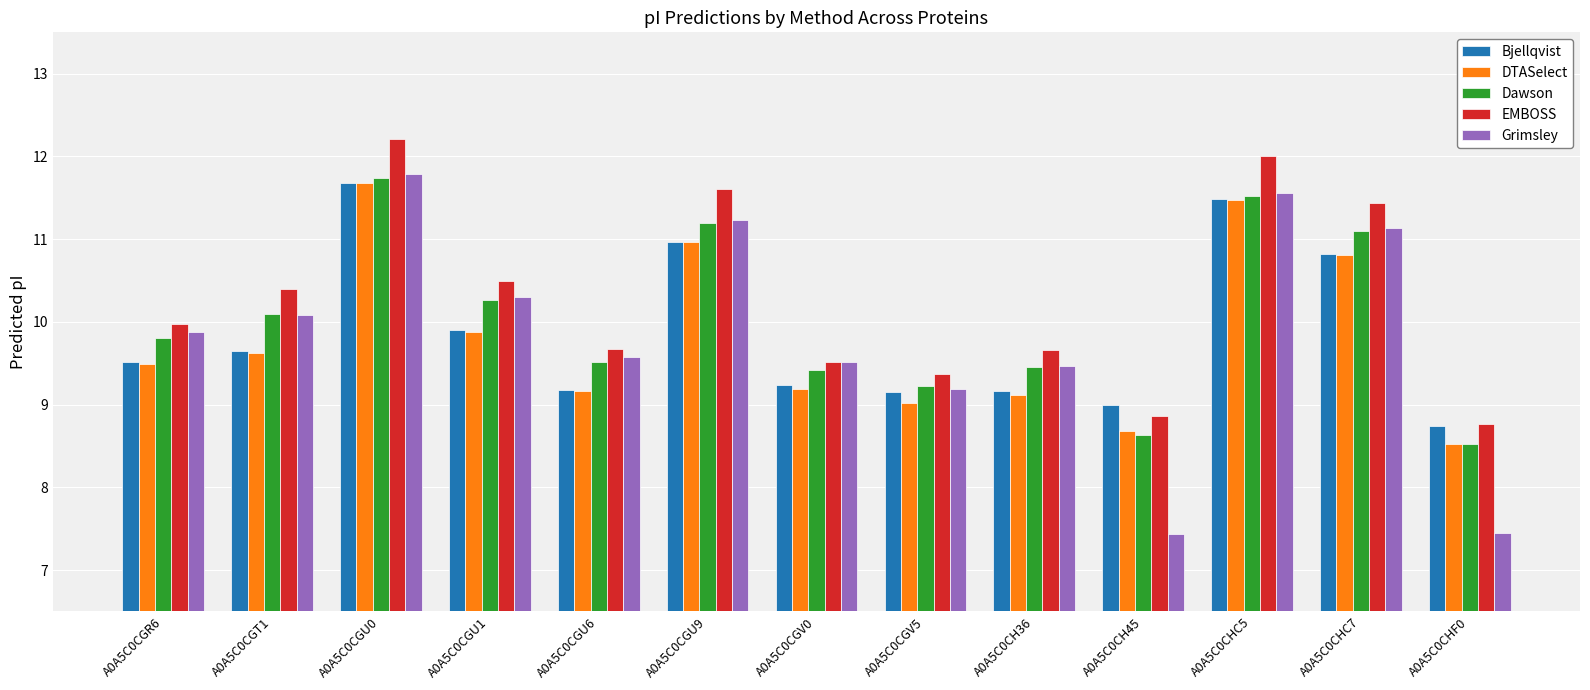

What is the value of the Grimsley bar at the 12th from the left?

11.1